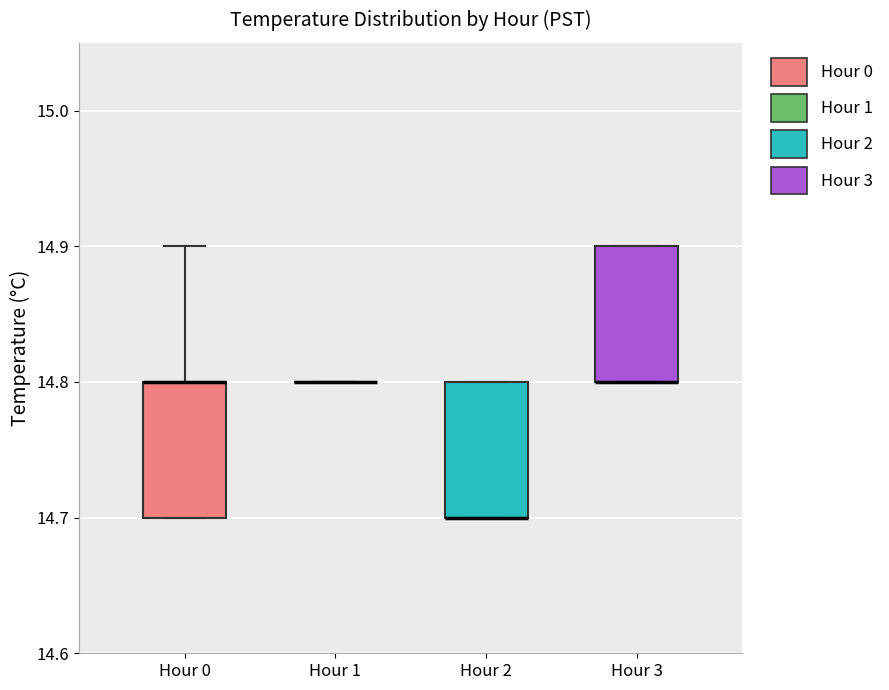

Where is the upper edge of the box for Hour 0 on the y-axis? The values are not printed on the chart, so give them approximately, as read against the axis.

14.8